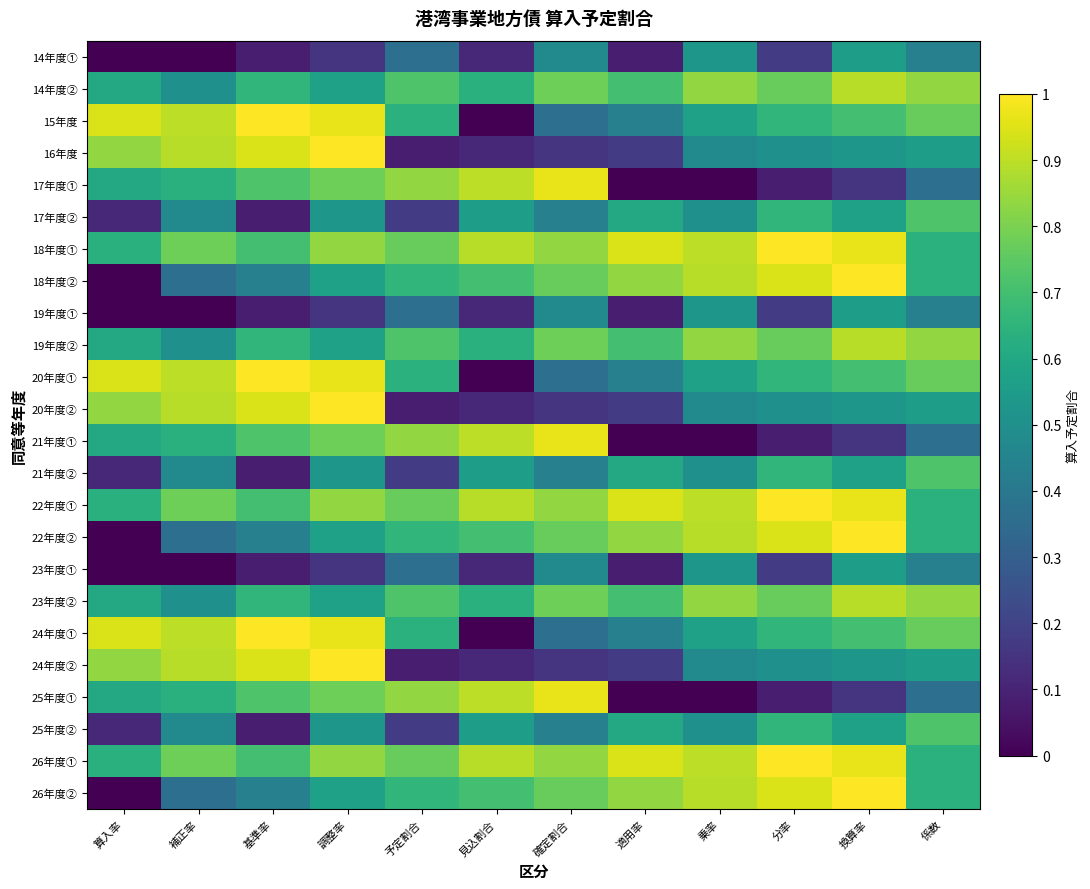

How many series are shown in this chart?

24